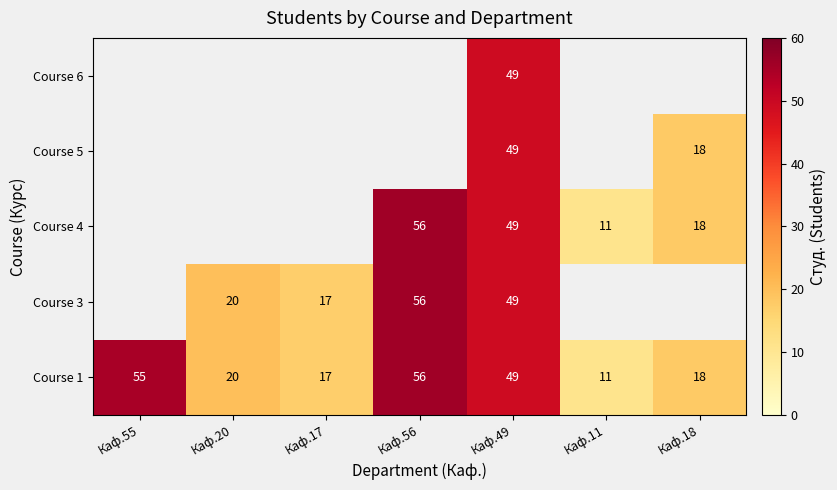

Is the value of Course 3 at Каф.17 greater than the value of Course 1 at Каф.49?

No